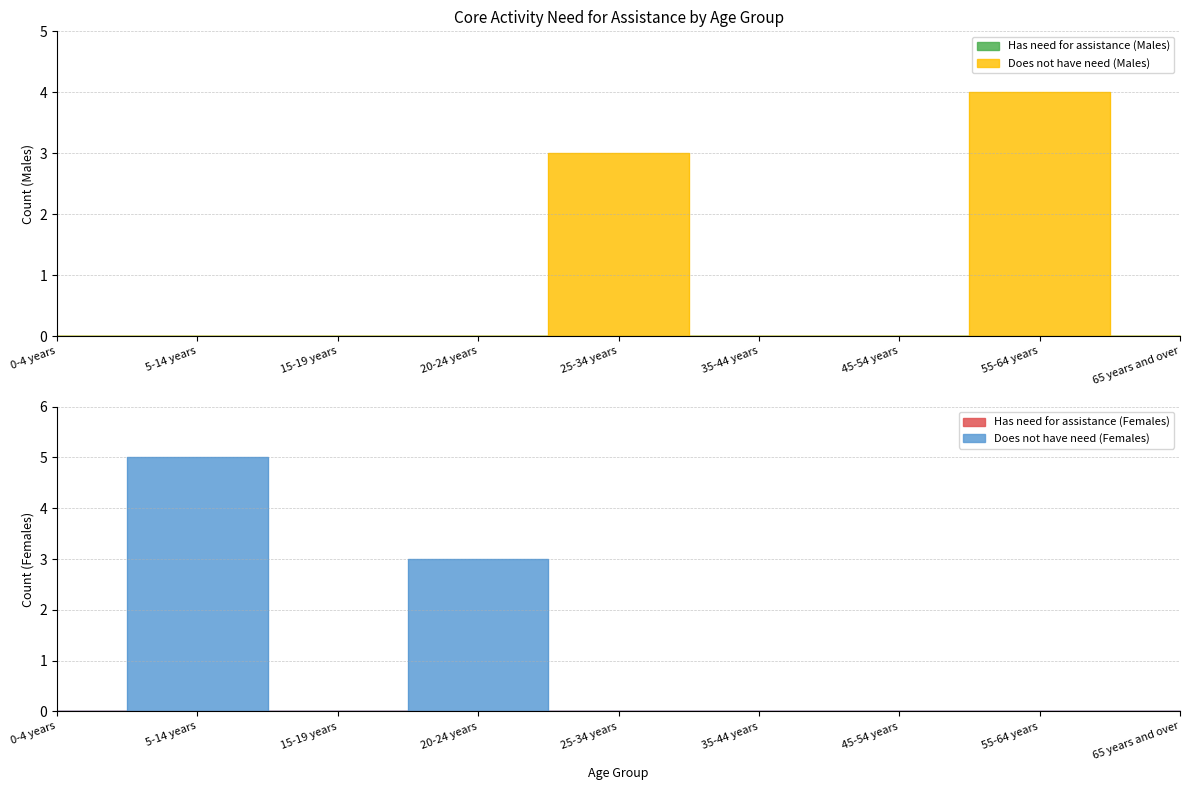

Reading left to right, transcribe all the data shown in this chart.

Does not have need (Males): 0	0	0	0	3	0	0	4	0
Does not have need (Females): 0	5	0	3	0	0	0	0	0